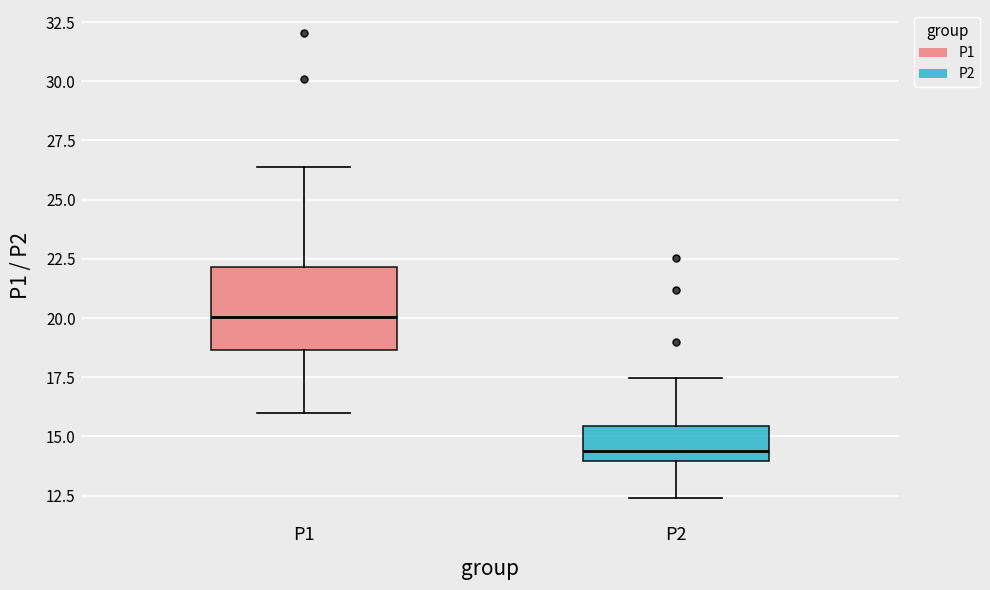

Where does the upper whisker of the box for P2 end on the y-axis? The values are not printed on the chart, so give them approximately, as read against the axis.

17.5